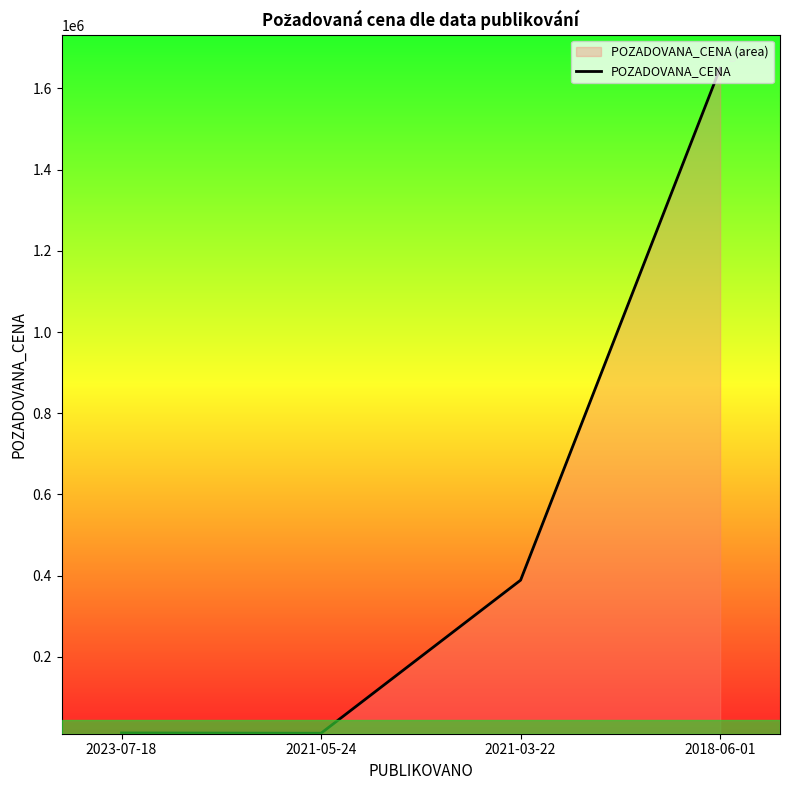

What is the sum of all values?

2063720